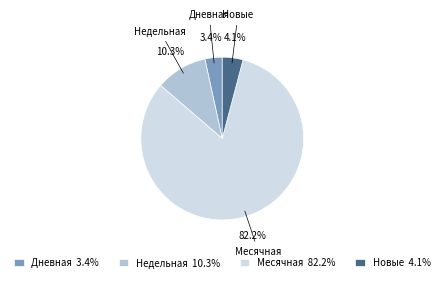

Is there any slice that represents more than half of the pie?

Yes